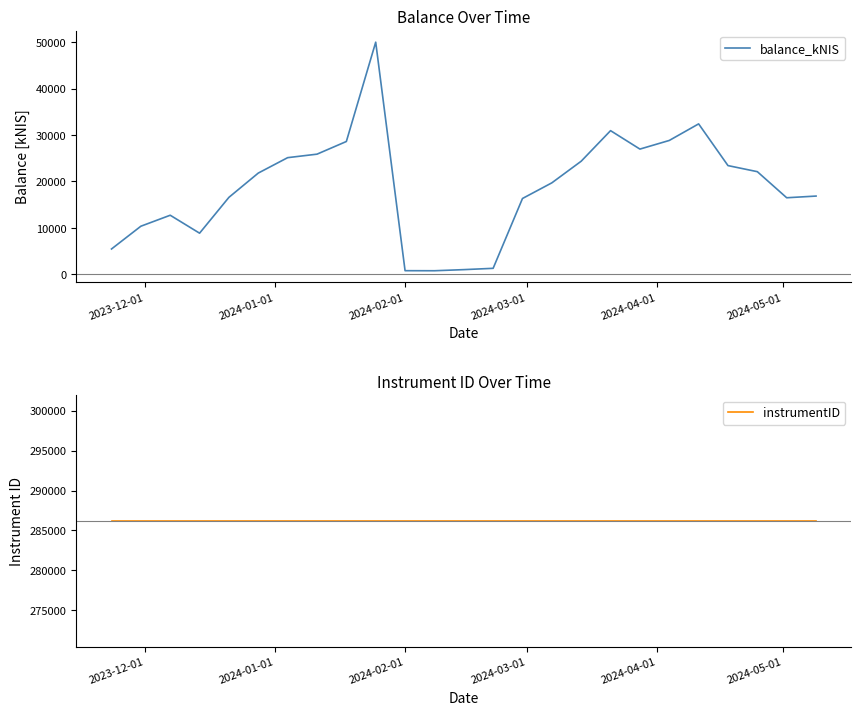

What is the smallest value displayed?

777.2